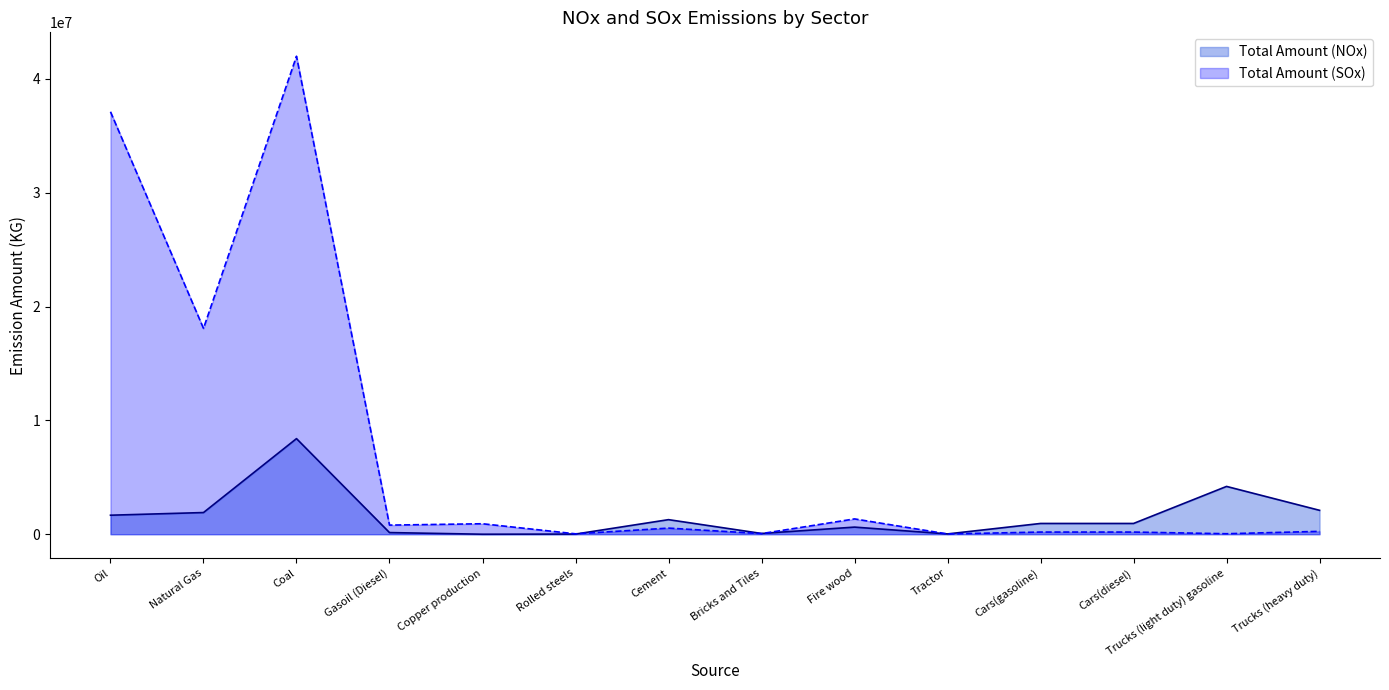

What is the value of the Total Amount (SOx) point at the 14th from the left?

252000